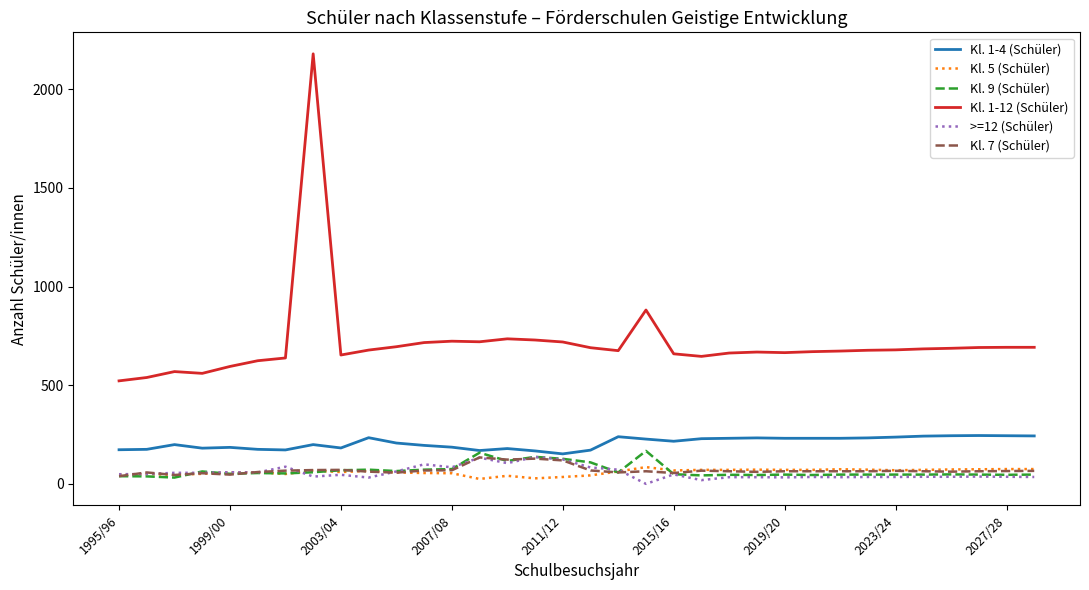

Which series has the widest spread of values?

Kl. 1-12 (Schüler)